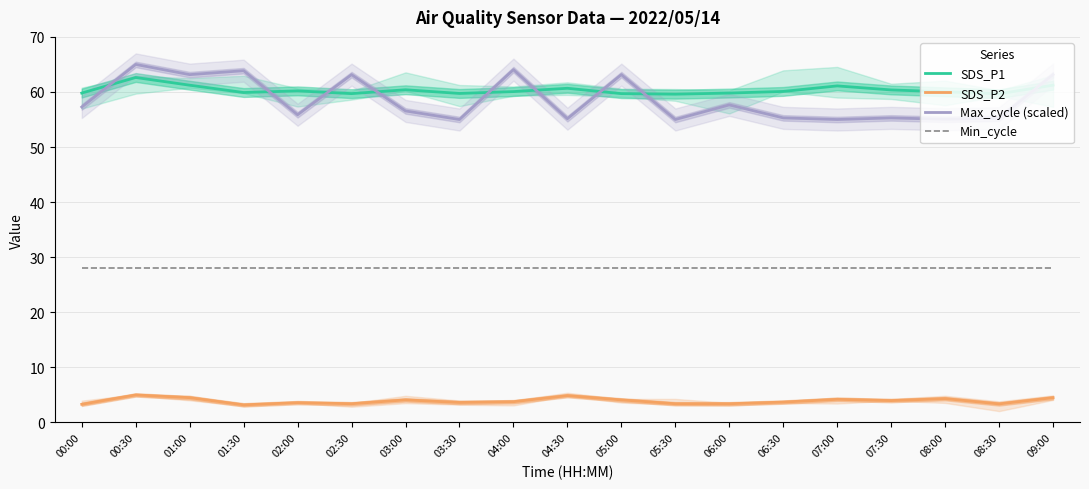

Is it true that Min_cycle equals 11.7 at 02:30?

False